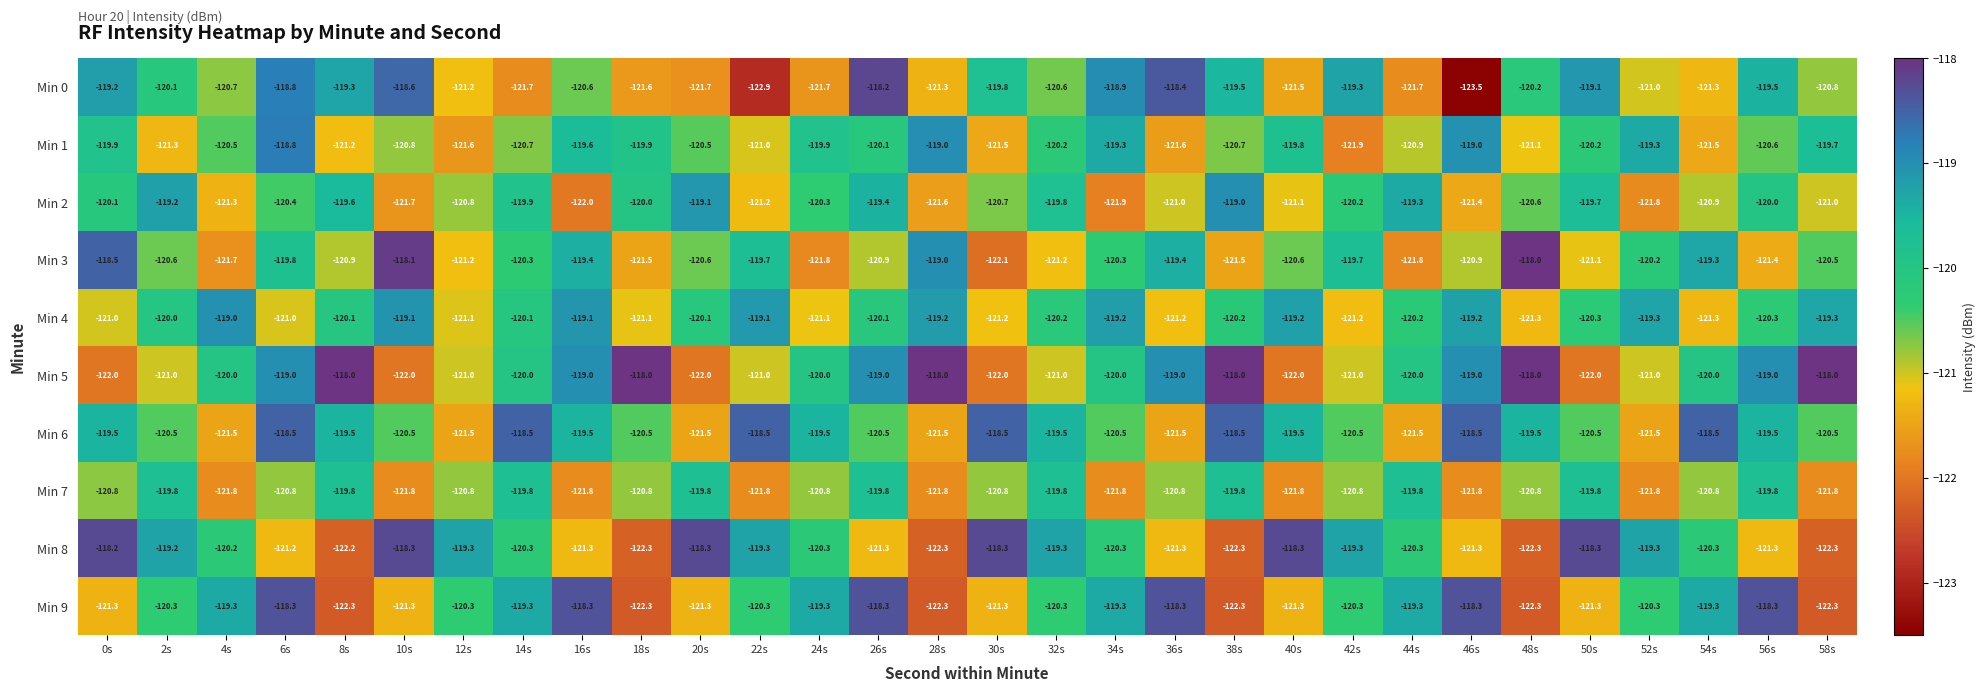

What is the maximum value shown in the chart?

-118.0